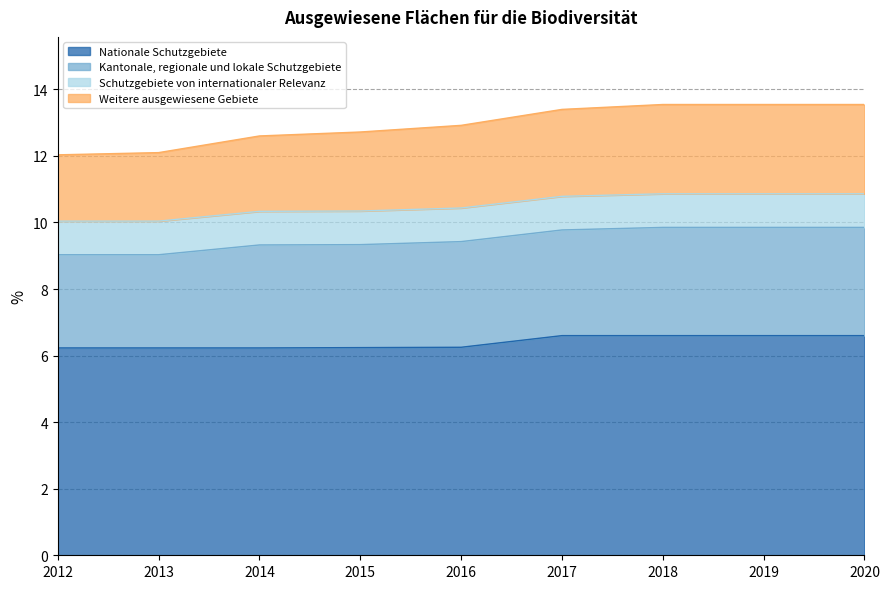

What is the lowest value of the Nationale Schutzgebiete series?

6.2